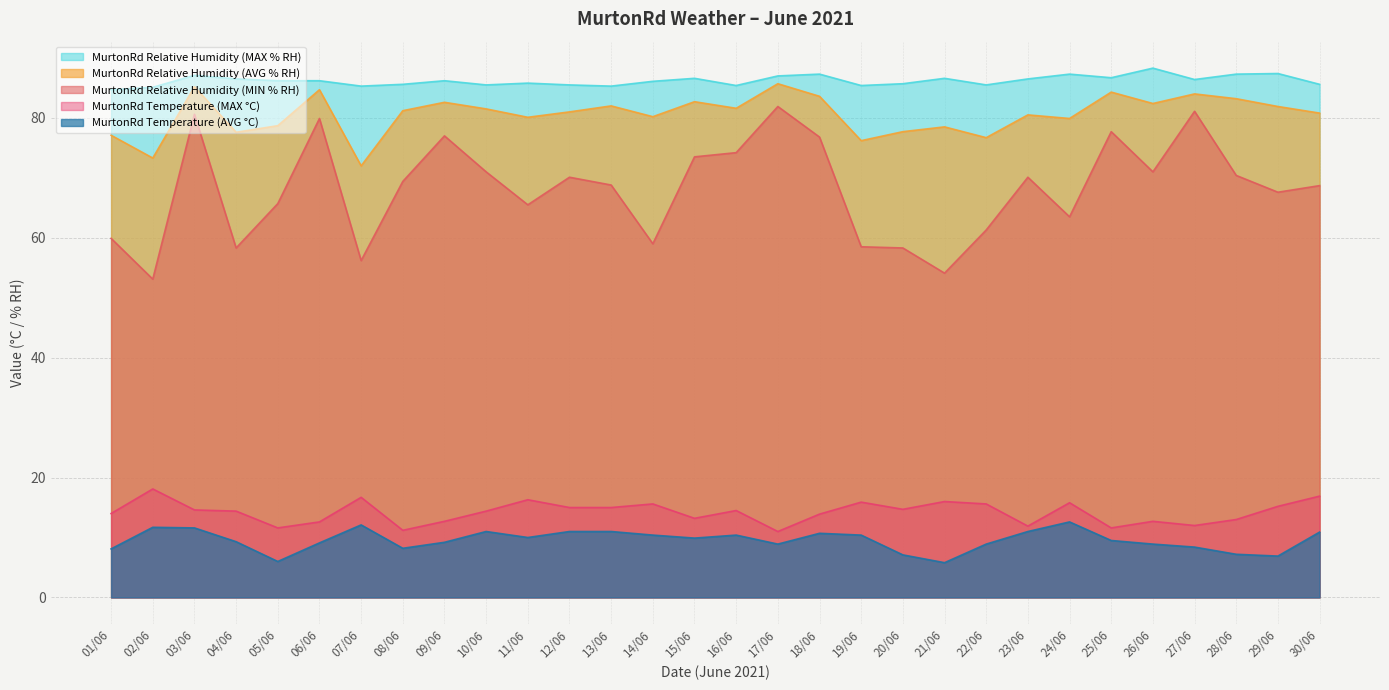

What is the label of the 1st point from the right?

30/06